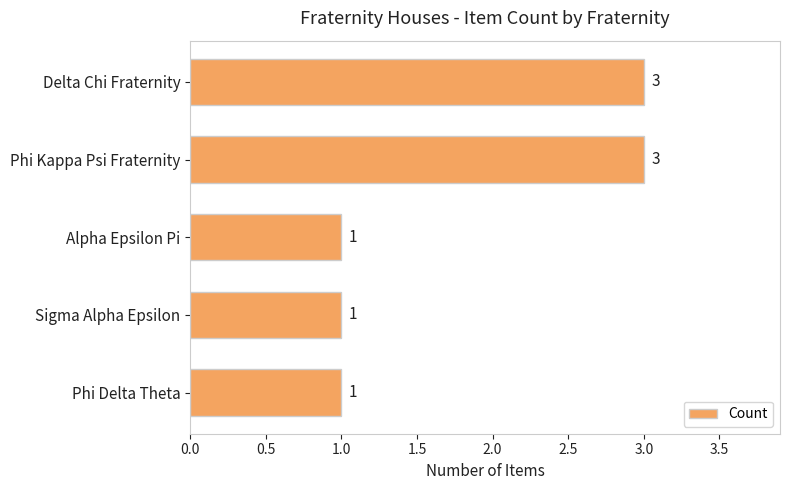

What is the greatest value displayed?

3